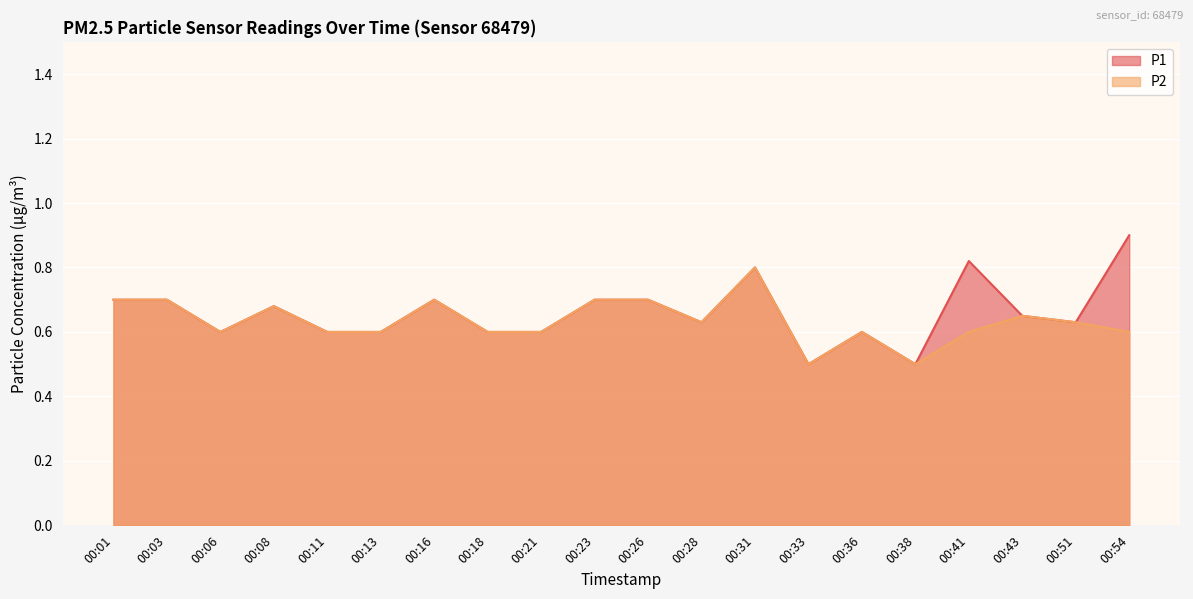

What is the value of the P2 point at the 14th from the left?

0.5